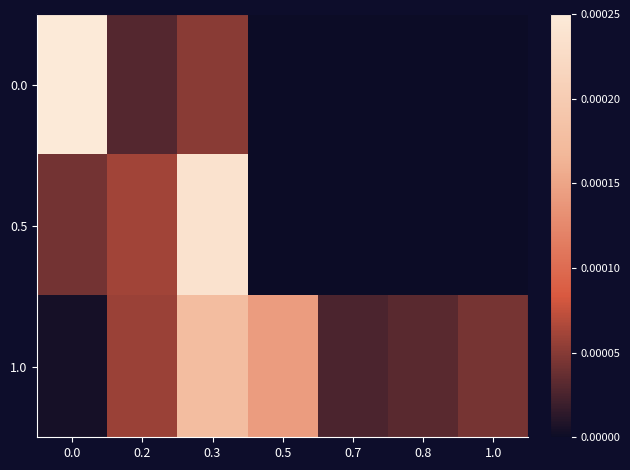

At how many categories does at least one series exceed 0?

7